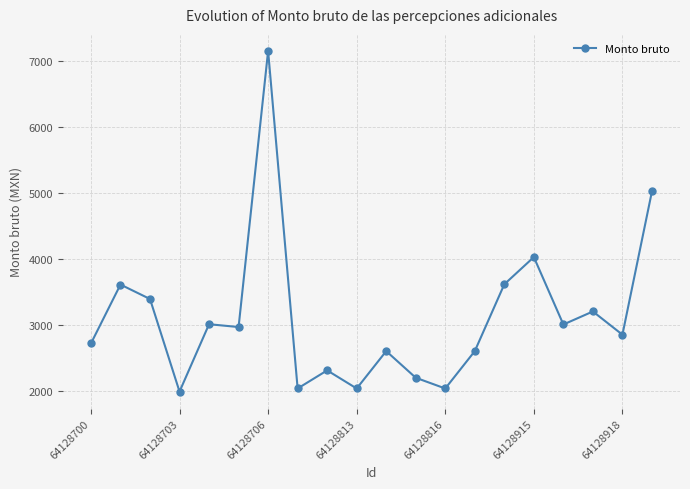

True or false: there are more than 1 points higher than both neighbors.

True